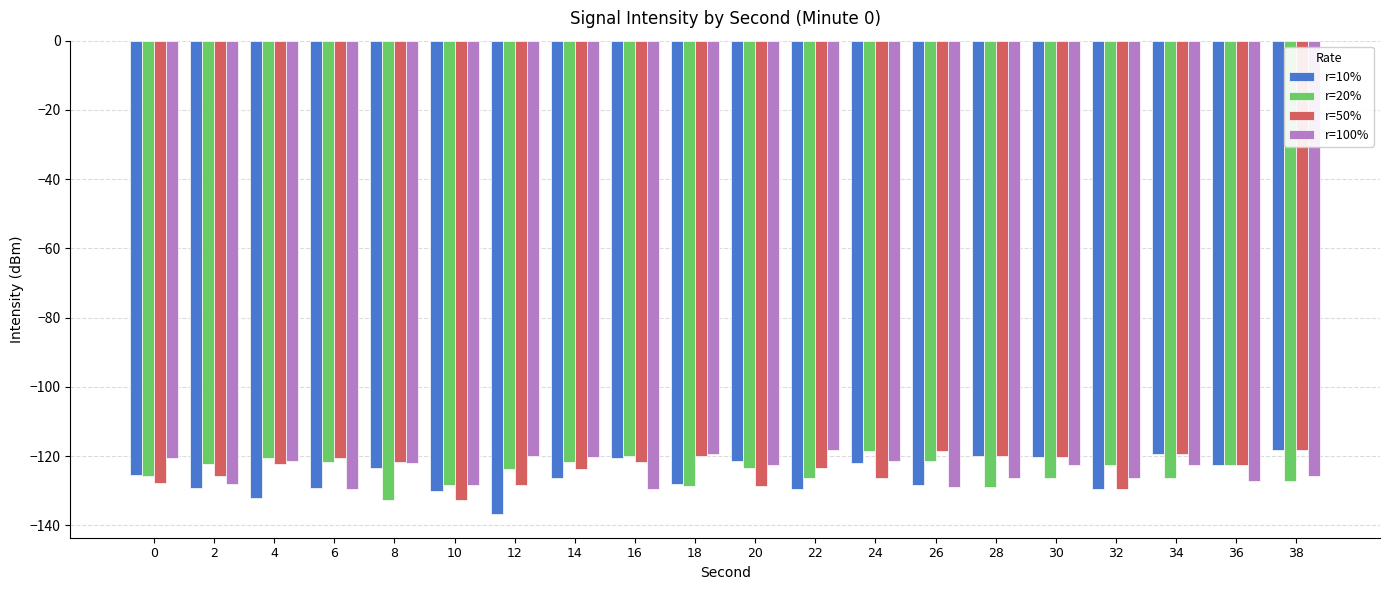

Which label corresponds to the smallest value in the chart?

12